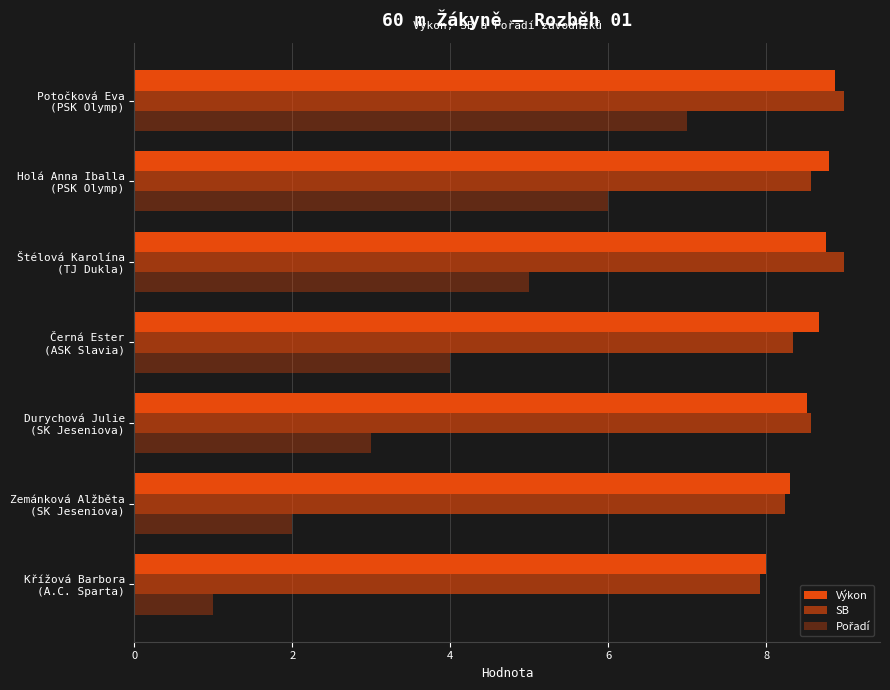

How many distinct data groups are displayed?

3